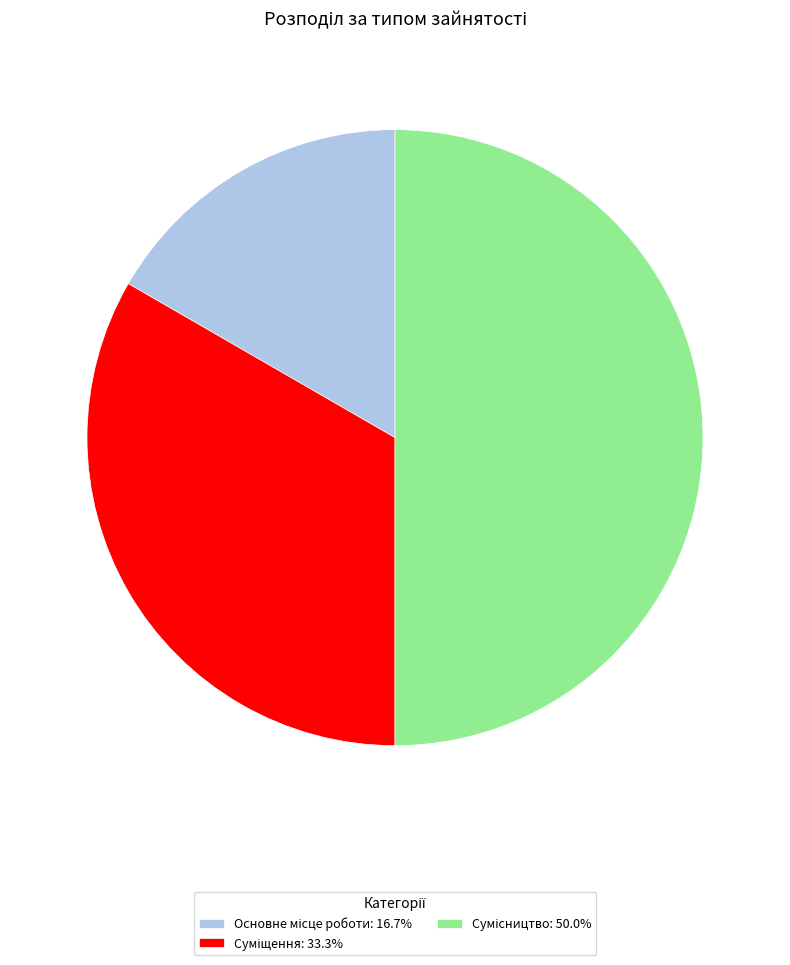

Count the number of slices in the pie.

3